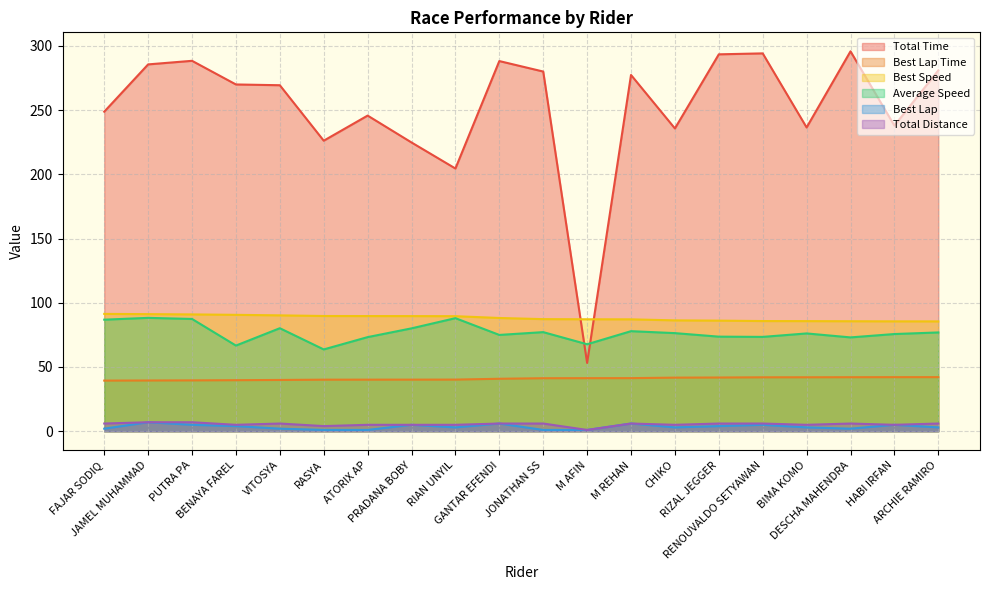

The Total Time series shows 440.5 at GANTAR EFENDI. True or false?

False